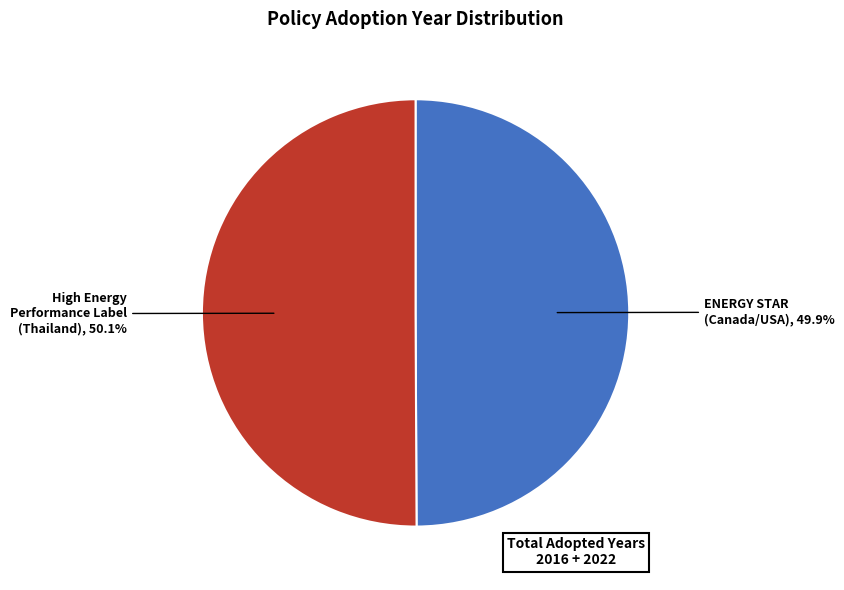

Is there any slice that represents more than half of the pie?

Yes